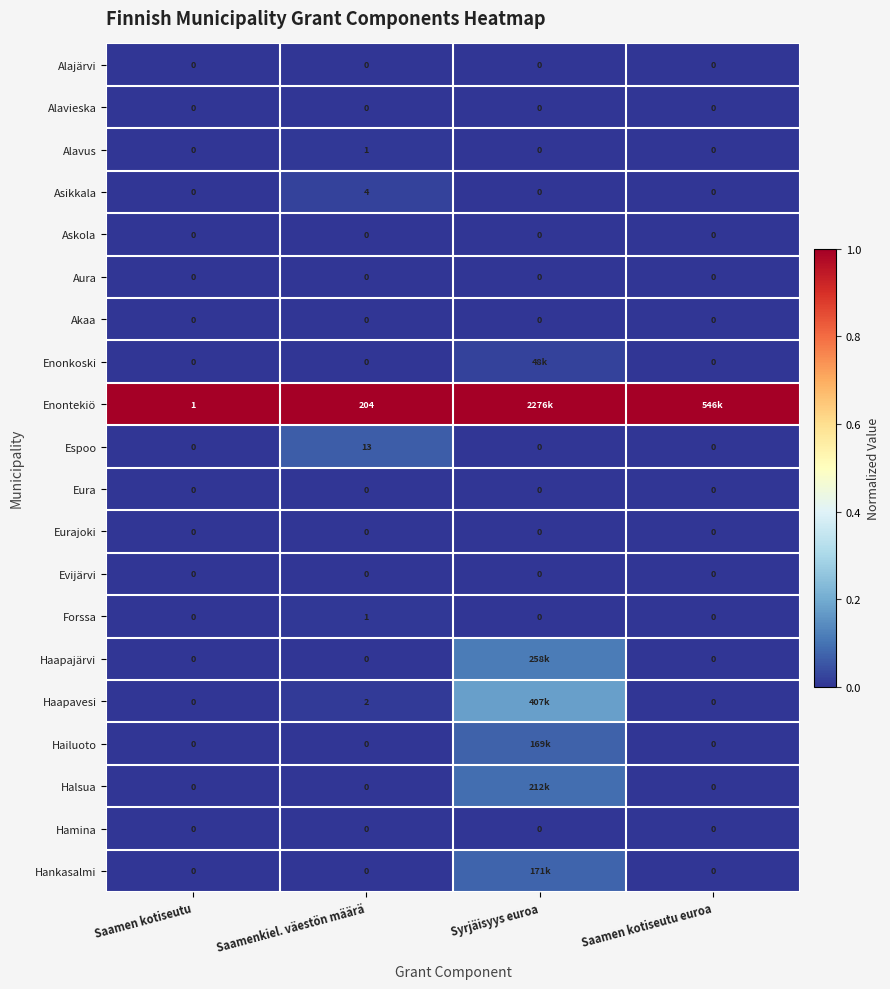

Between Saamen kotiseutu euroa and Syrjäisyys euroa, which is larger?

Saamen kotiseutu euroa